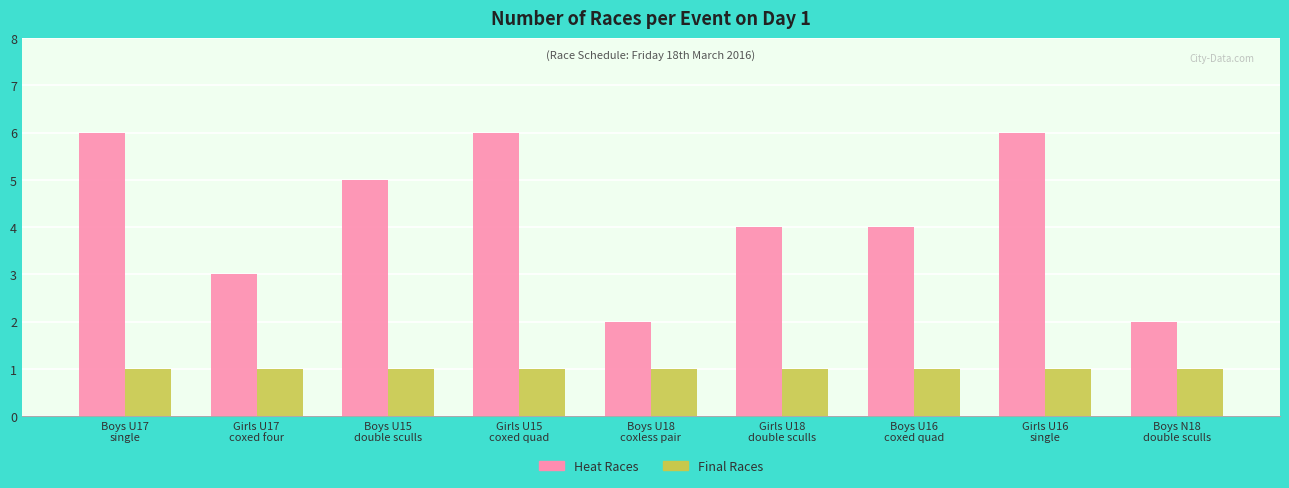

Which series changed the most between Girls U17
coxed four and Boys N18
double sculls?

Heat Races